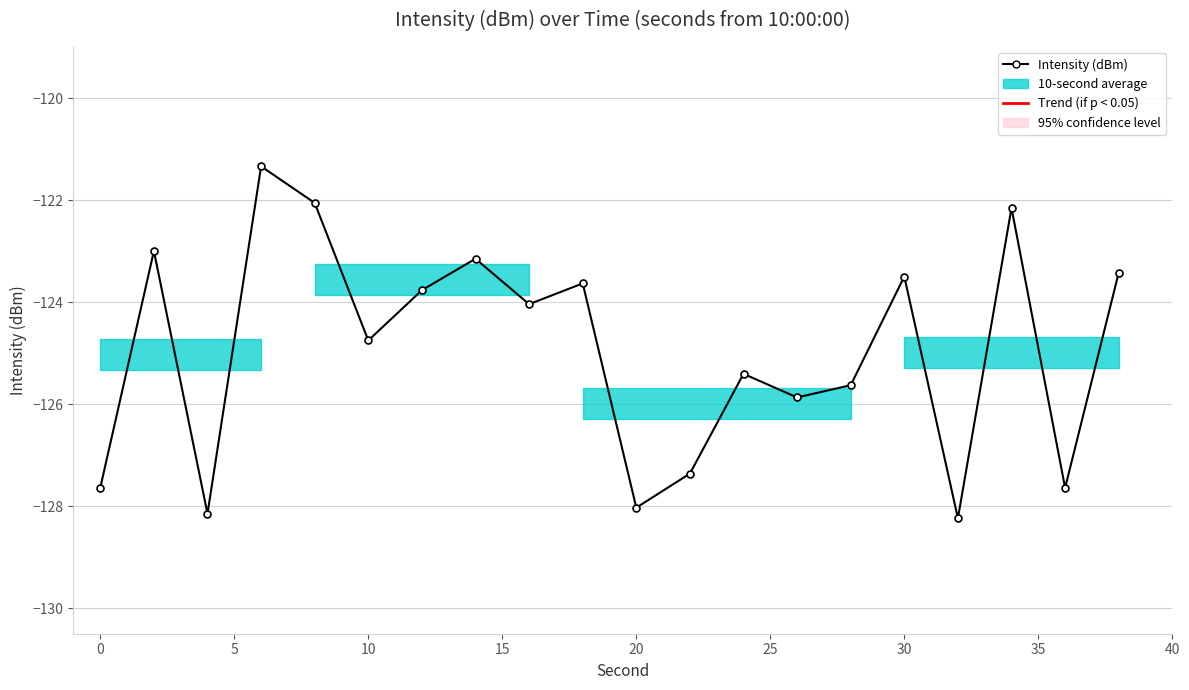

Does the chart have visible grid lines?

Yes